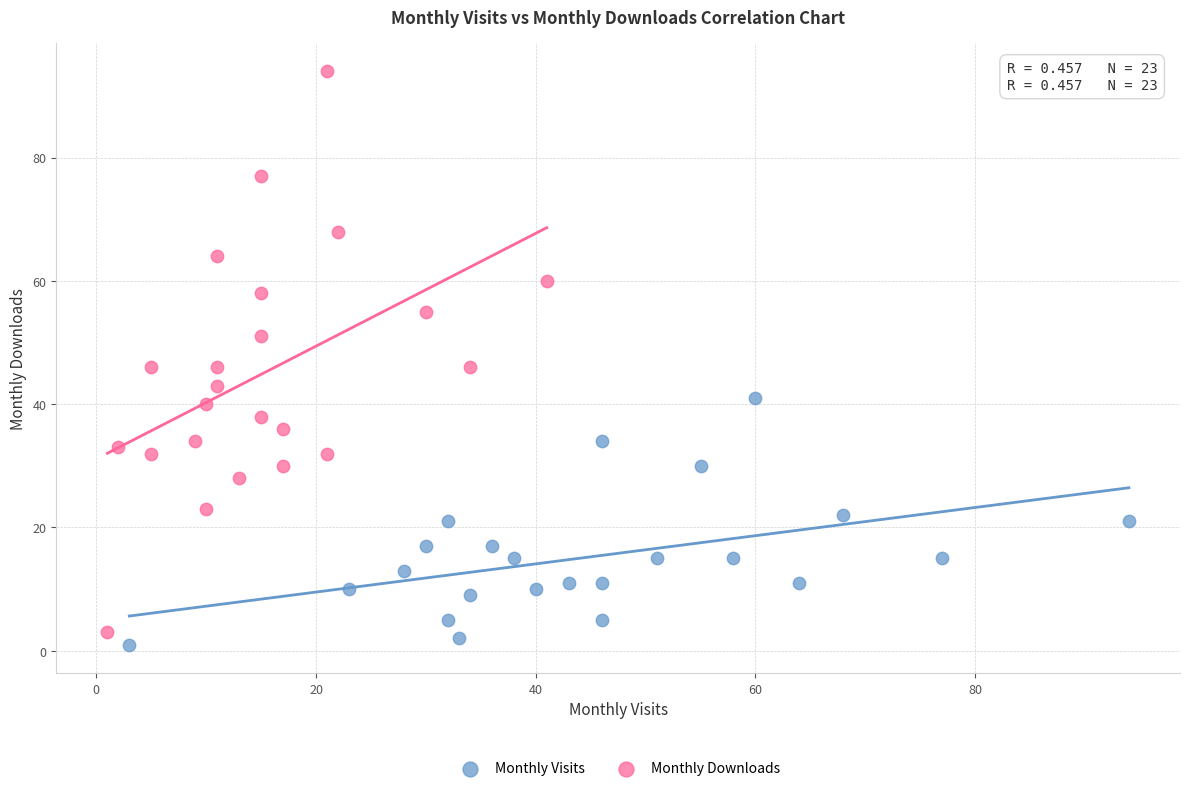

Which series reaches the maximum Y coordinate?

Monthly Downloads